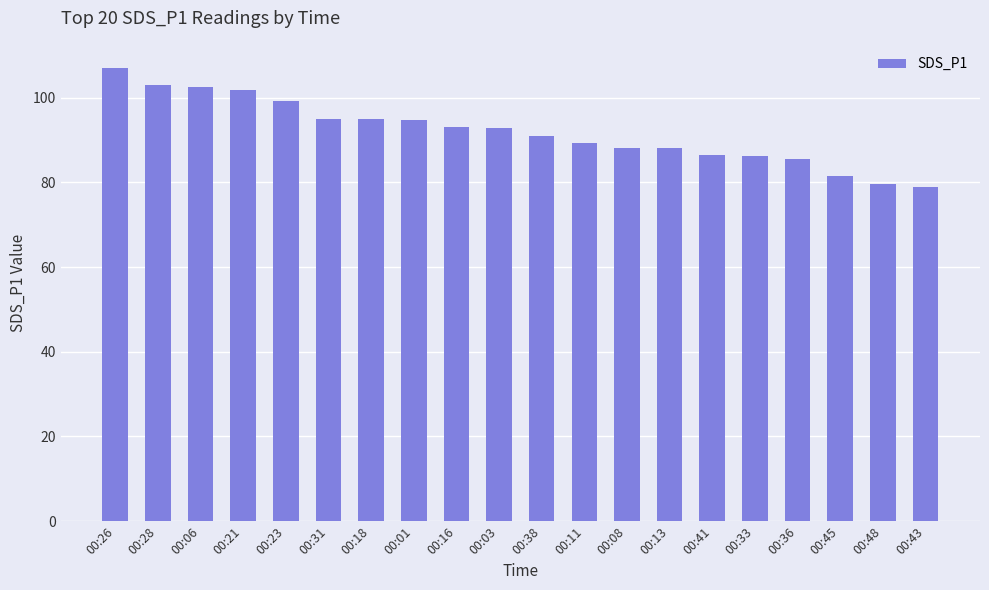

What position from the left is 00:13?

14